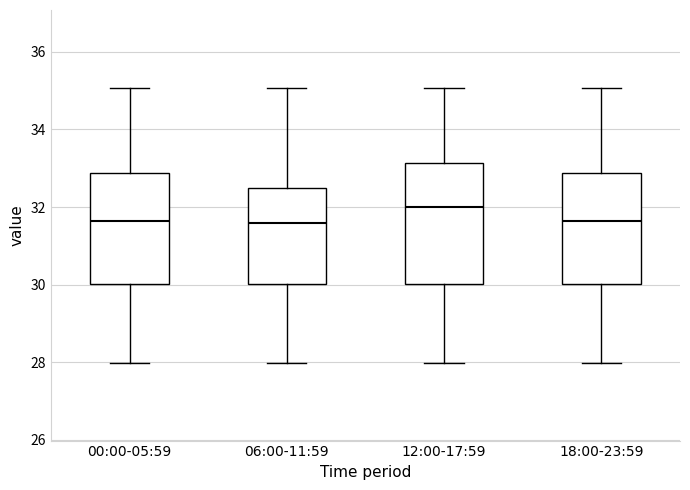

Where does the upper whisker of the box for 18:00-23:59 end on the y-axis? The values are not printed on the chart, so give them approximately, as read against the axis.

35.0